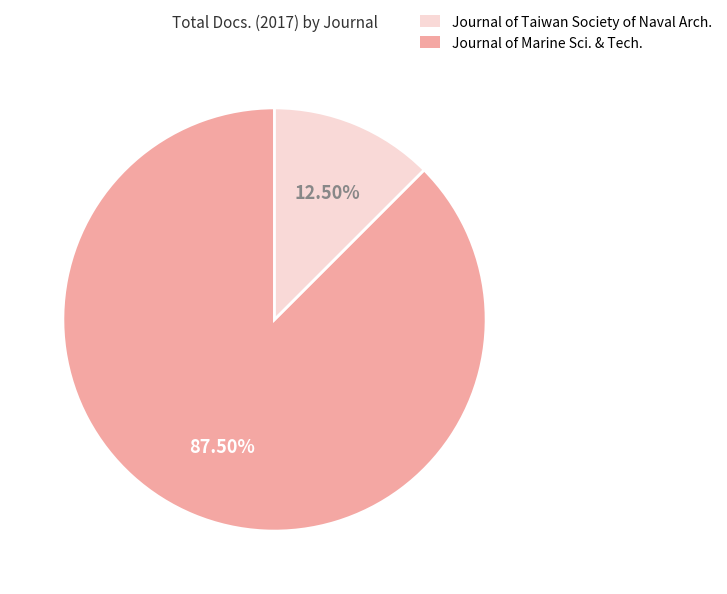

Does any single category account for the majority?

Yes